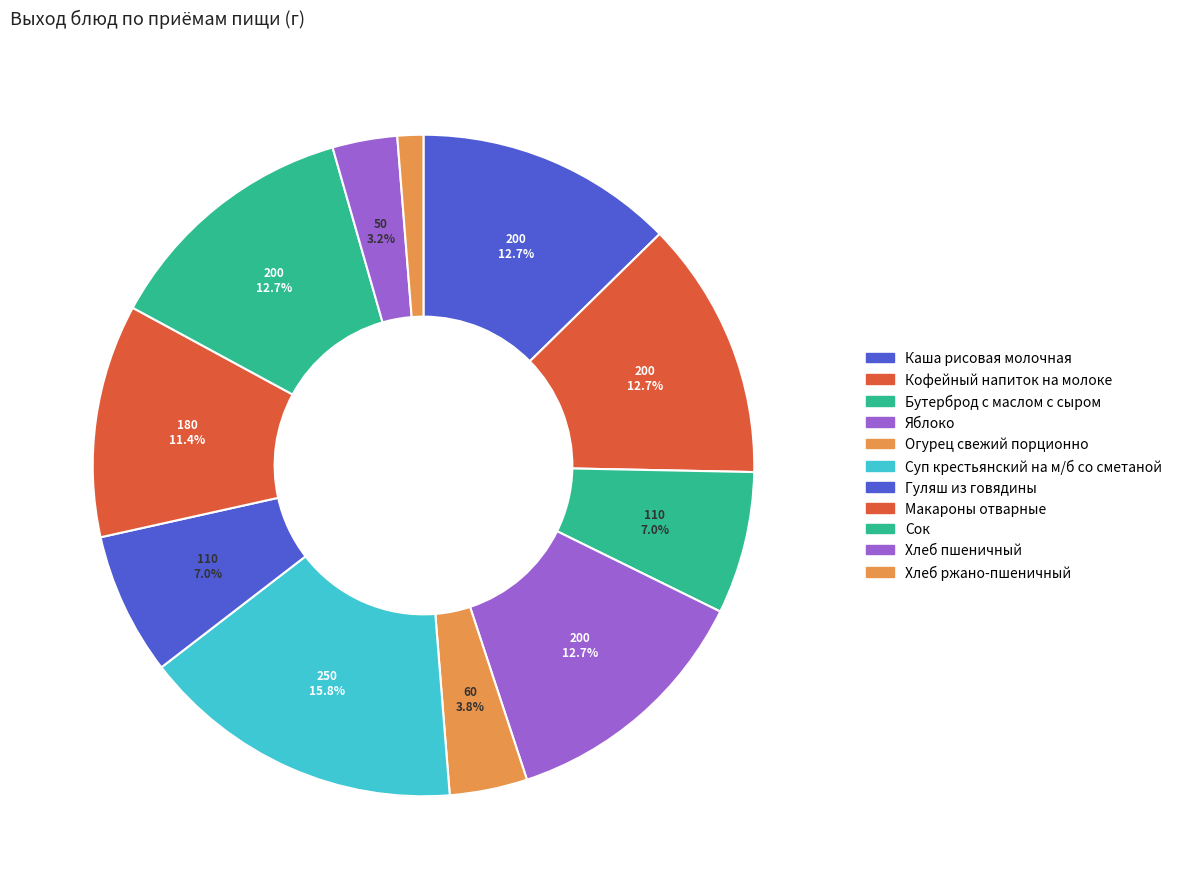

Count the number of slices in the pie.

11